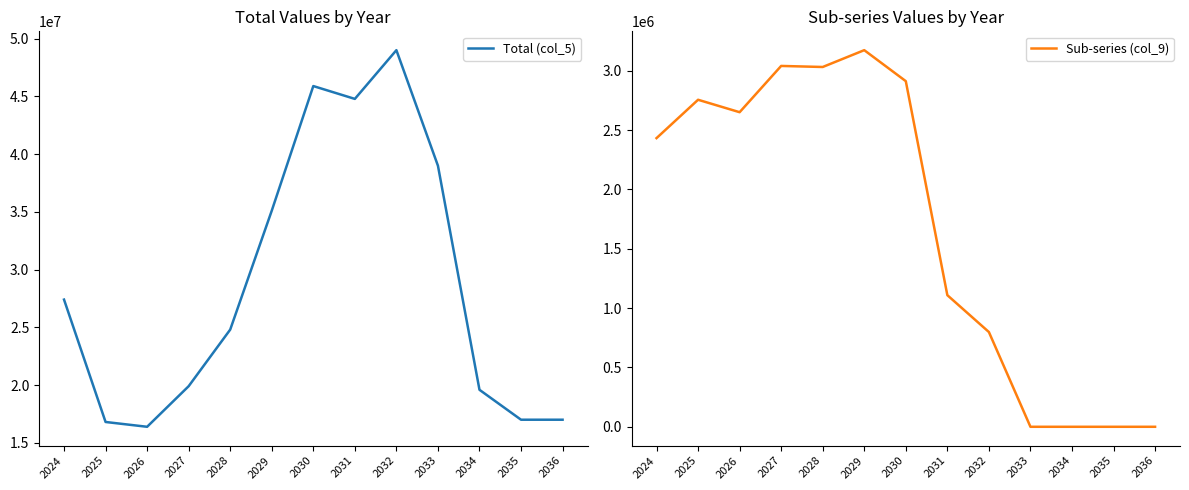

How many categories are shown in the chart?

13